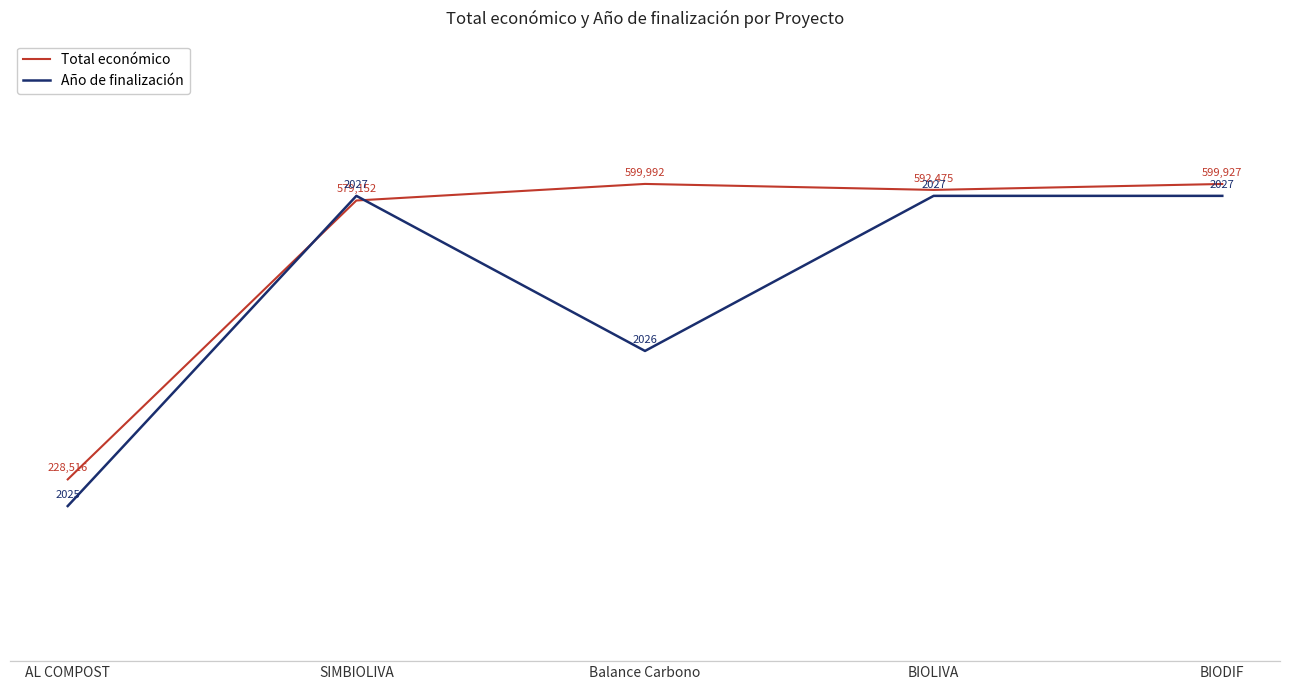

Rank the series by their maximum value, from highest to lowest.

Total económico, Año de finalización